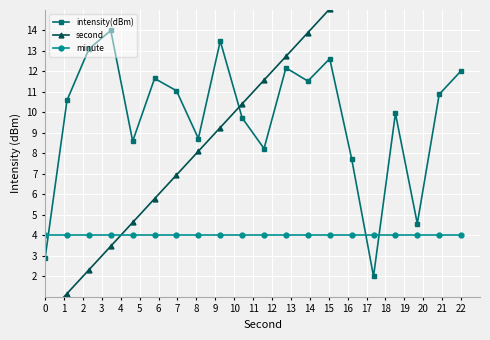

How many intersections are there between intensity(dBm) and minute?

3